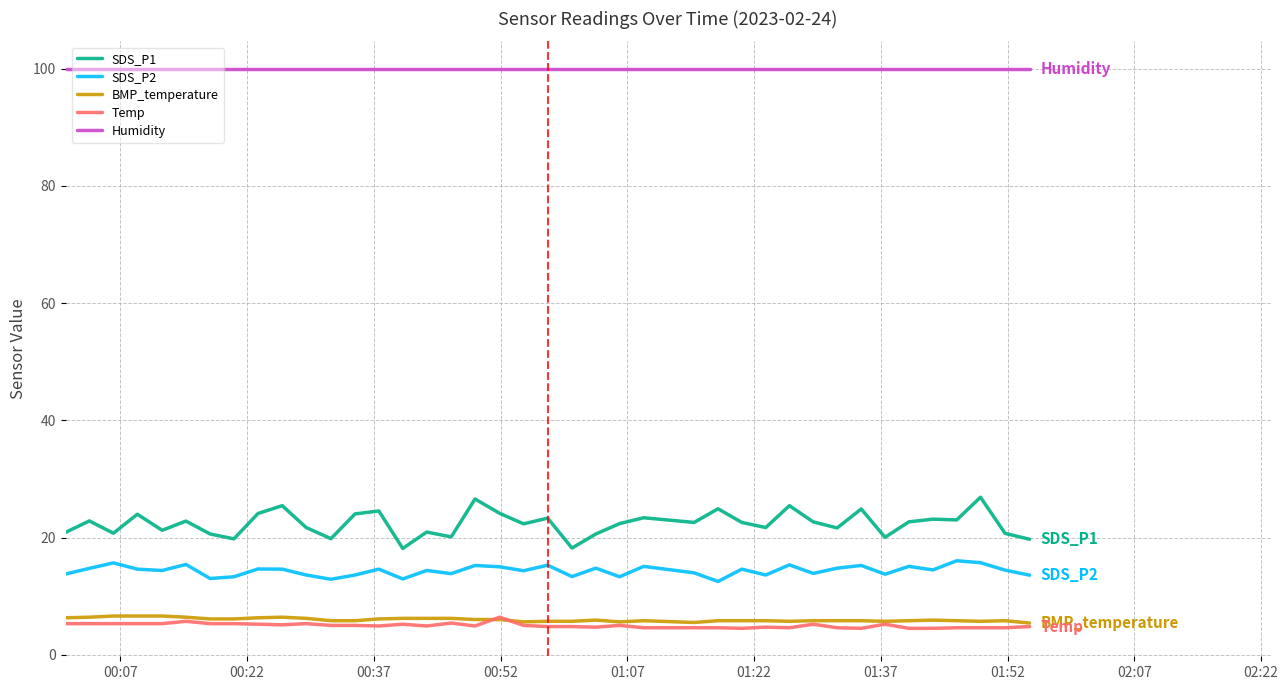

What is the maximum value shown in the chart?

99.9